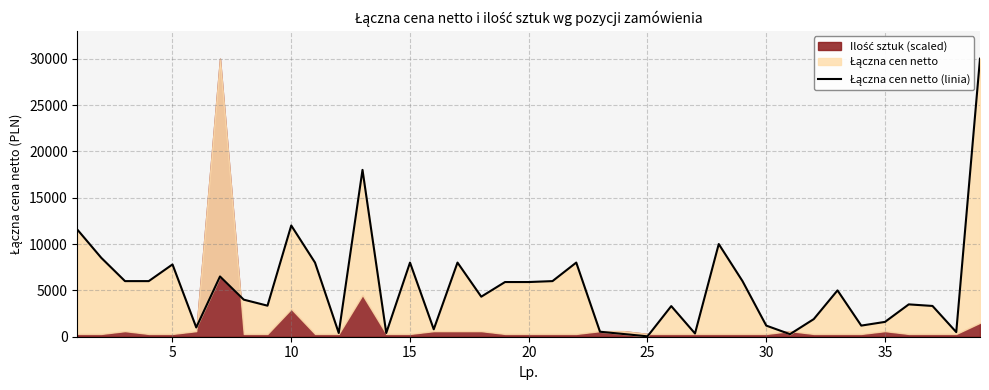

What is the average value?

5370